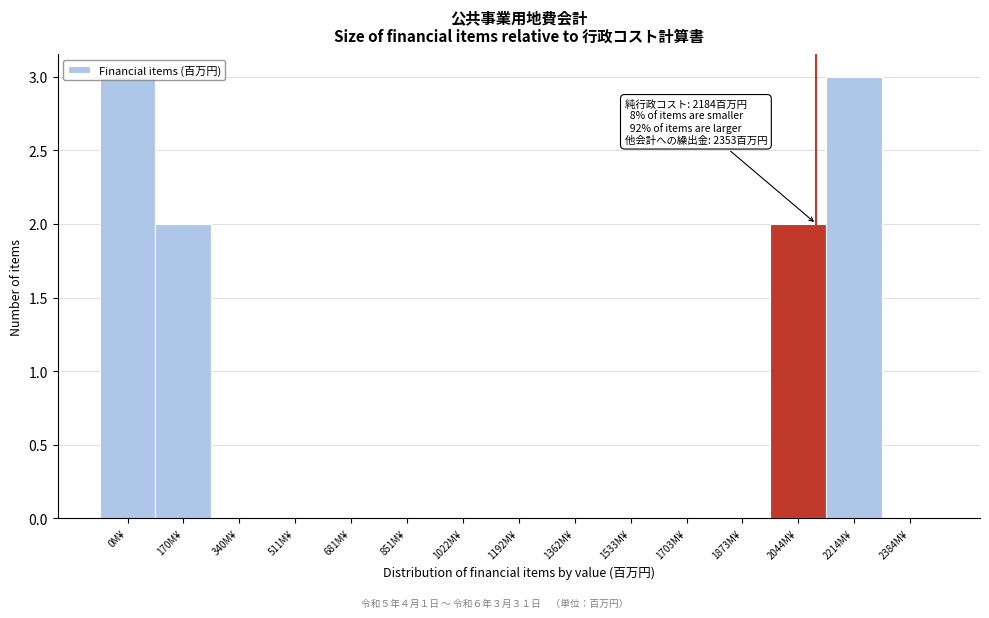

What is the sum of all values?

10